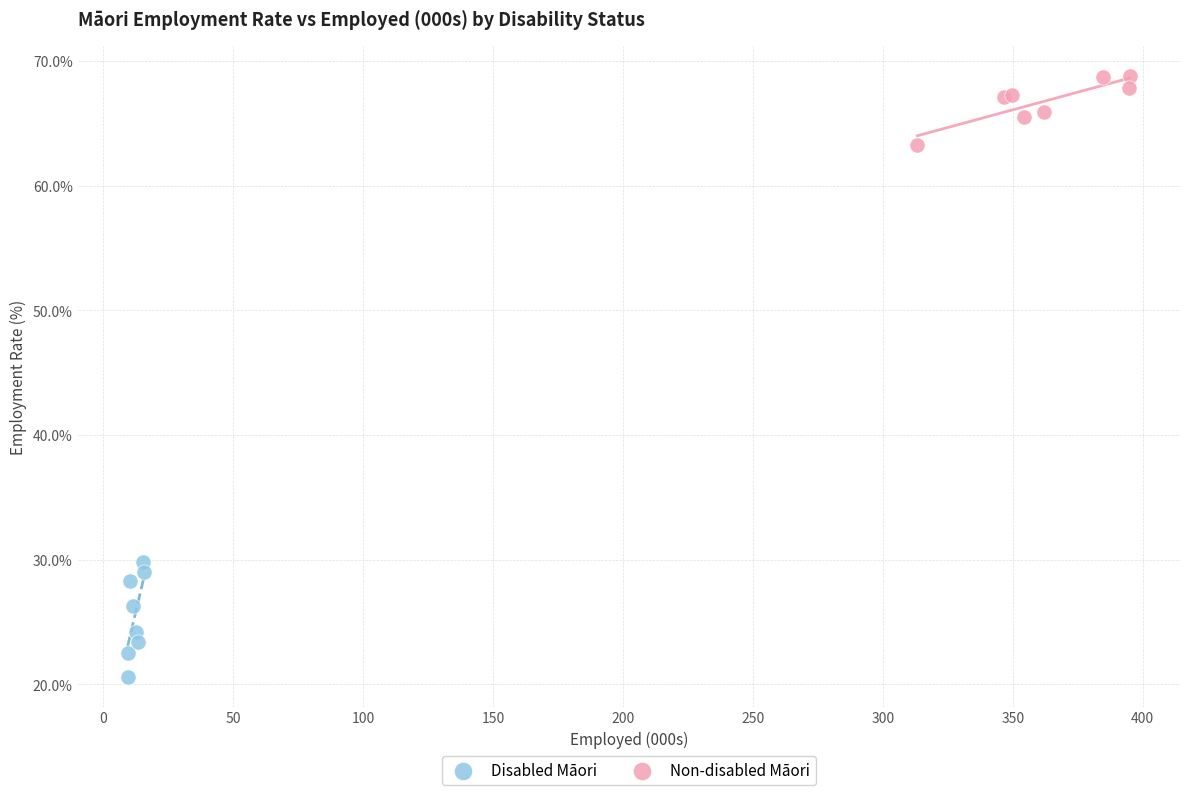

Which series contains the highest Y value?

Non-disabled Māori